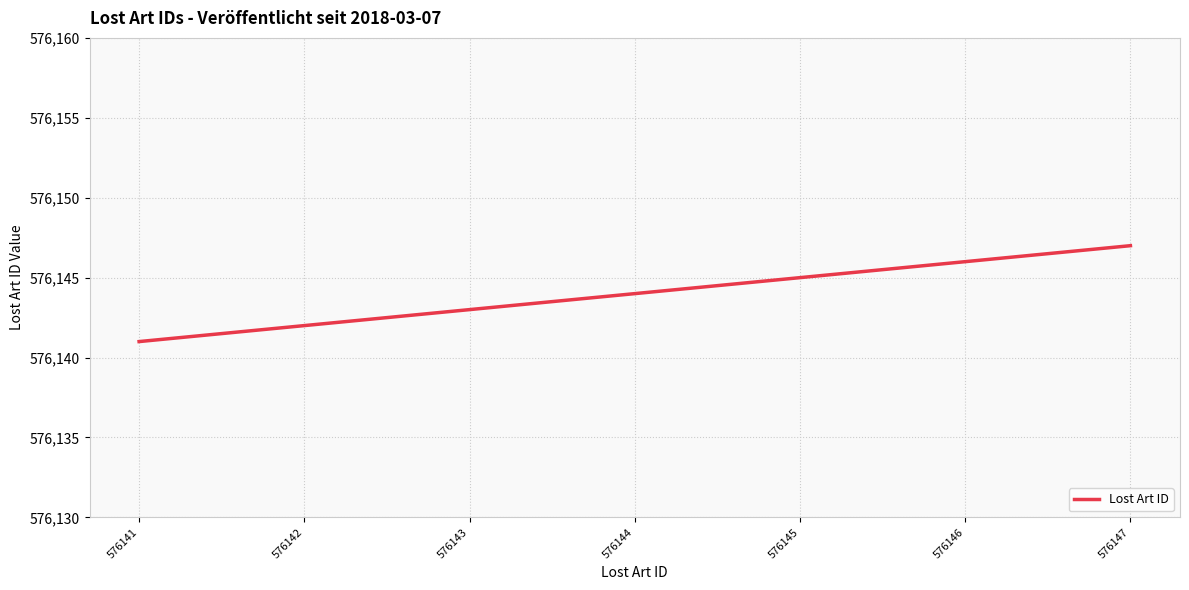

List the labels in order of value, smallest first.

576141, 576142, 576143, 576144, 576145, 576146, 576147